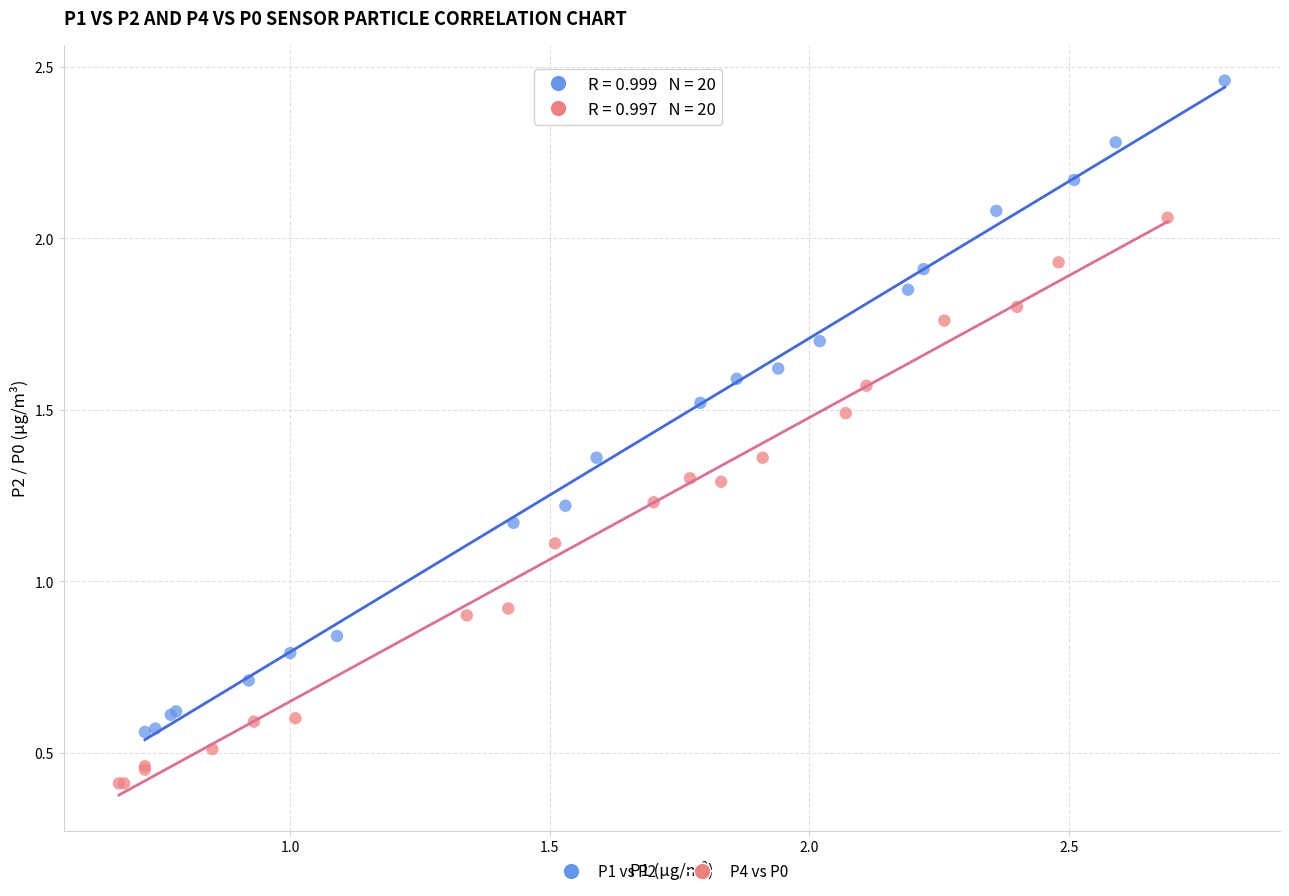

Which series has the widest spread of Y values?

P1 vs P2